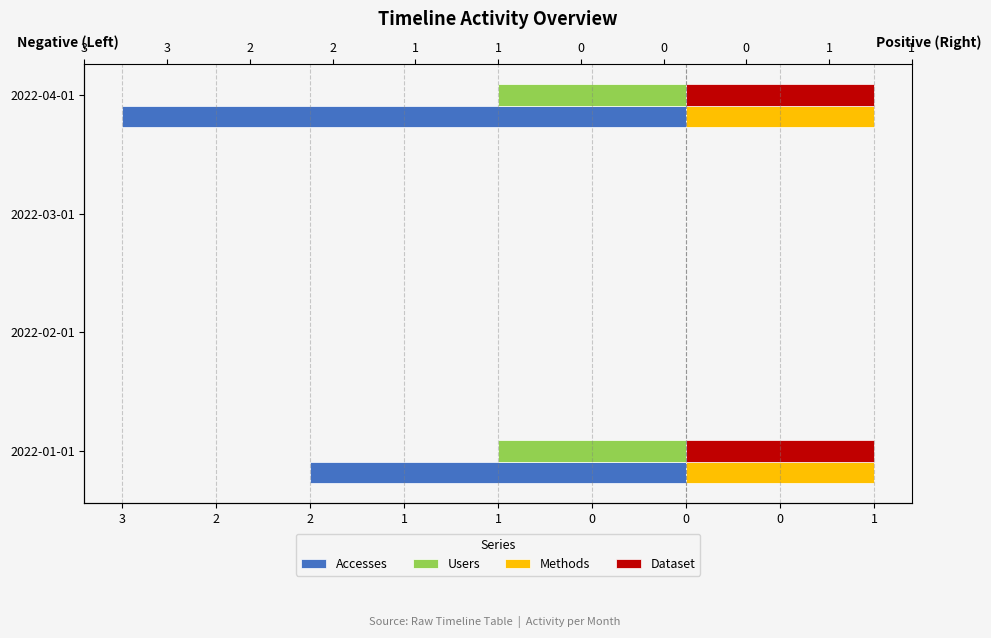

Does the chart contain stacked bars?

No